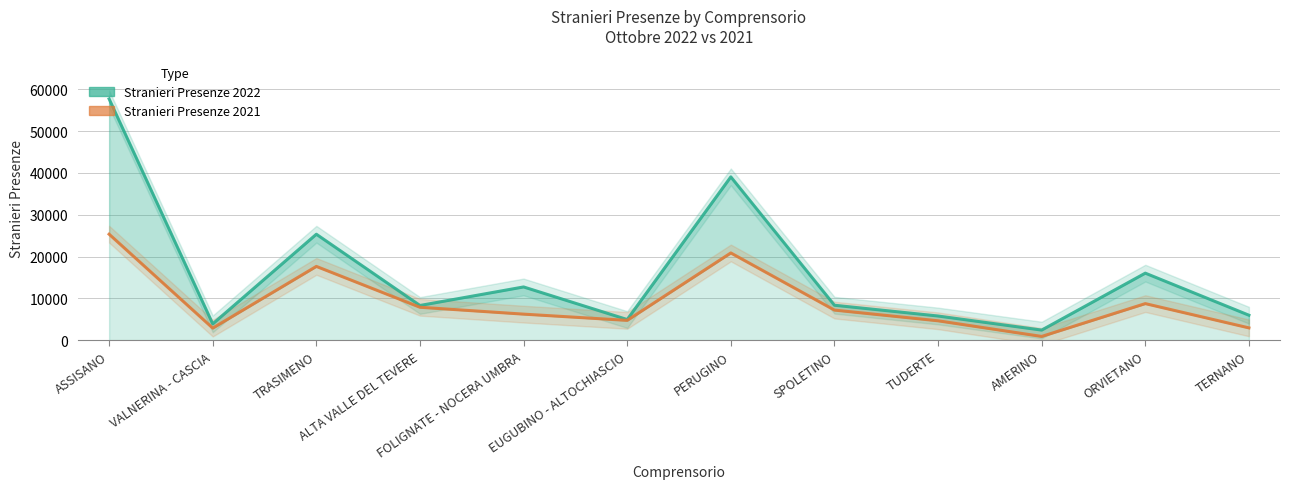

What is the difference between the maximum and minimum values in the Stranieri Presenze 2022 series?

55331